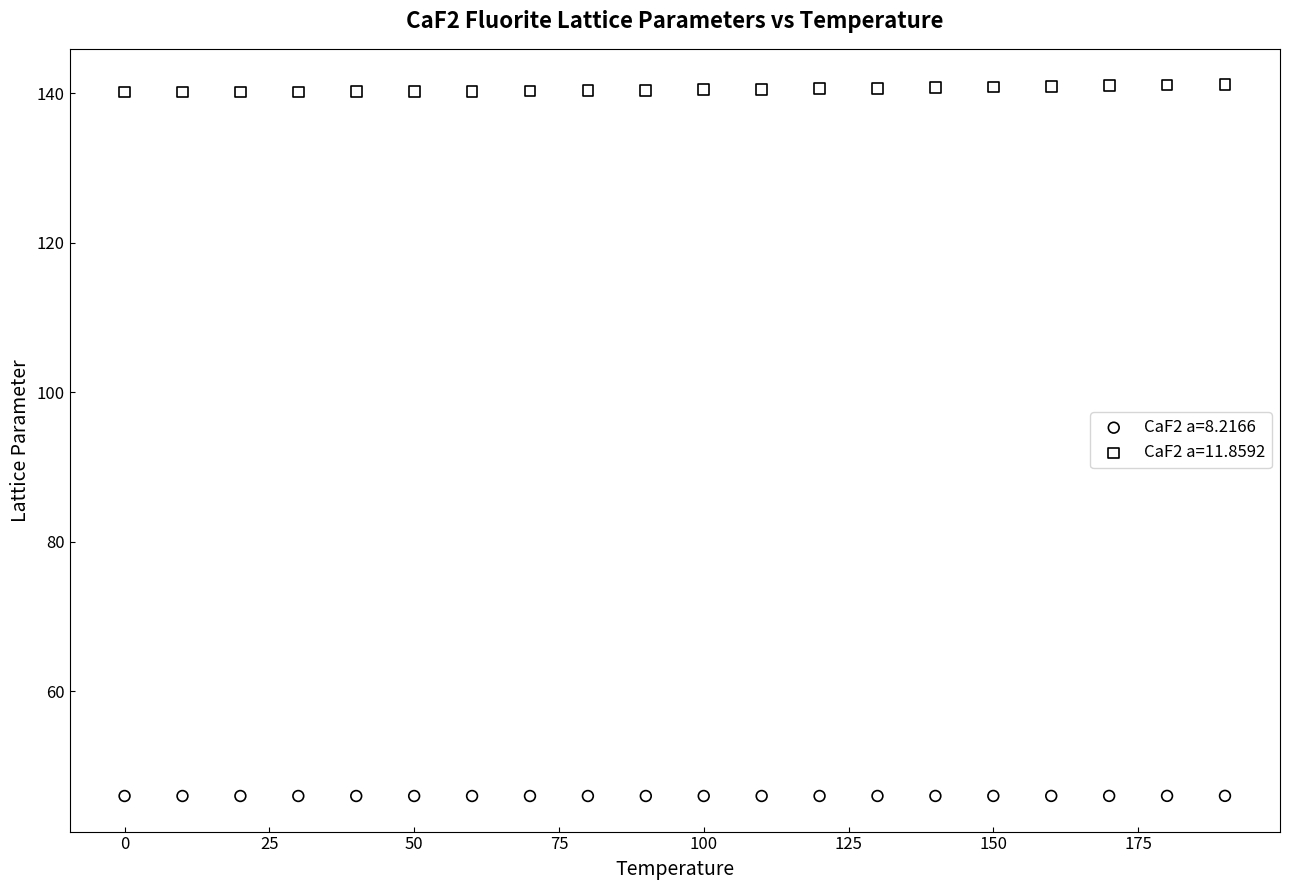

Which series contains the highest Y value?

CaF2 a=11.8592